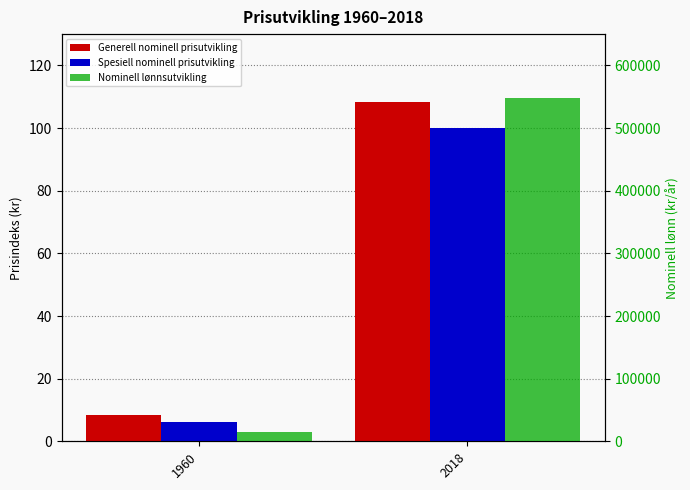

Which series has the widest spread of values?

Nominell lønnsutvikling